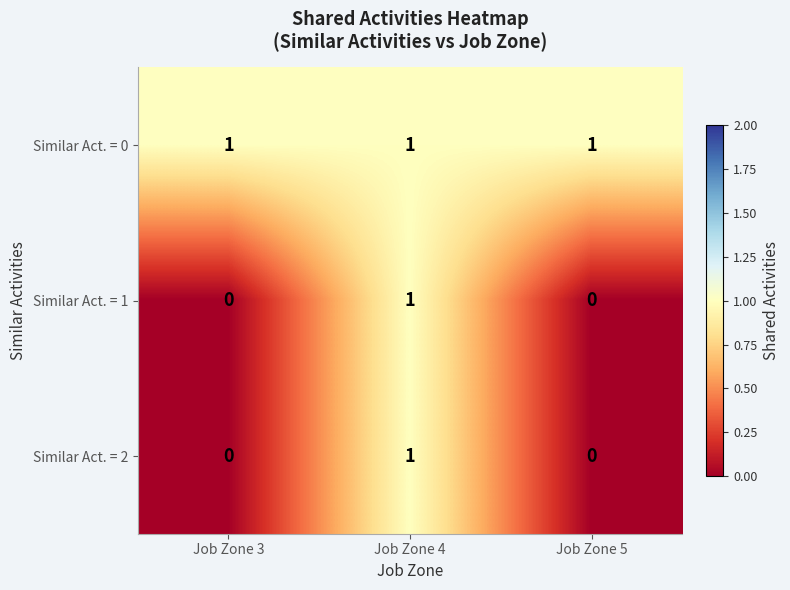

How many series are shown in this chart?

3